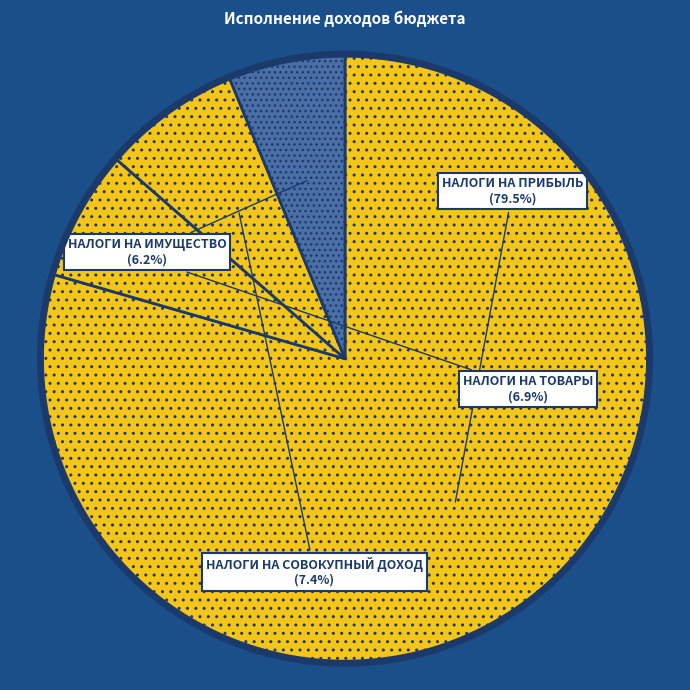

What is the ratio of the value at НАЛОГИ НА ПРИБЫЛЬ, ДОХОДЫ to the value at НАЛОГИ НА ТОВАРЫ (РАБОТЫ, УСЛУГИ)?

11.5